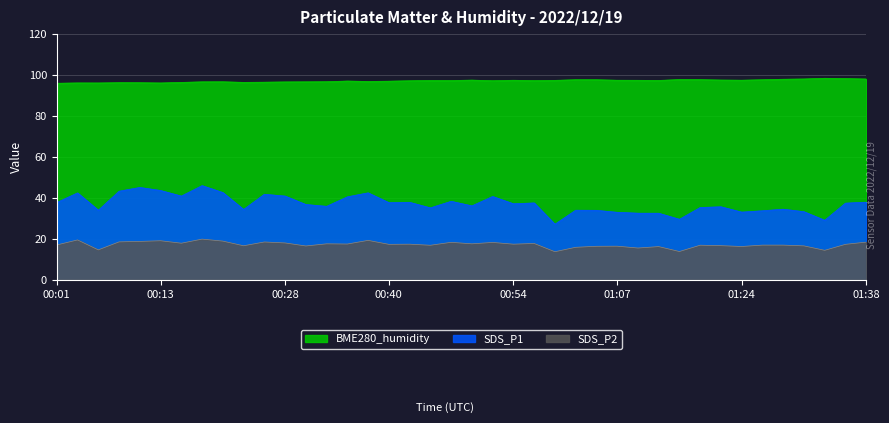

What is the total value across all series at 00:45?

149.5